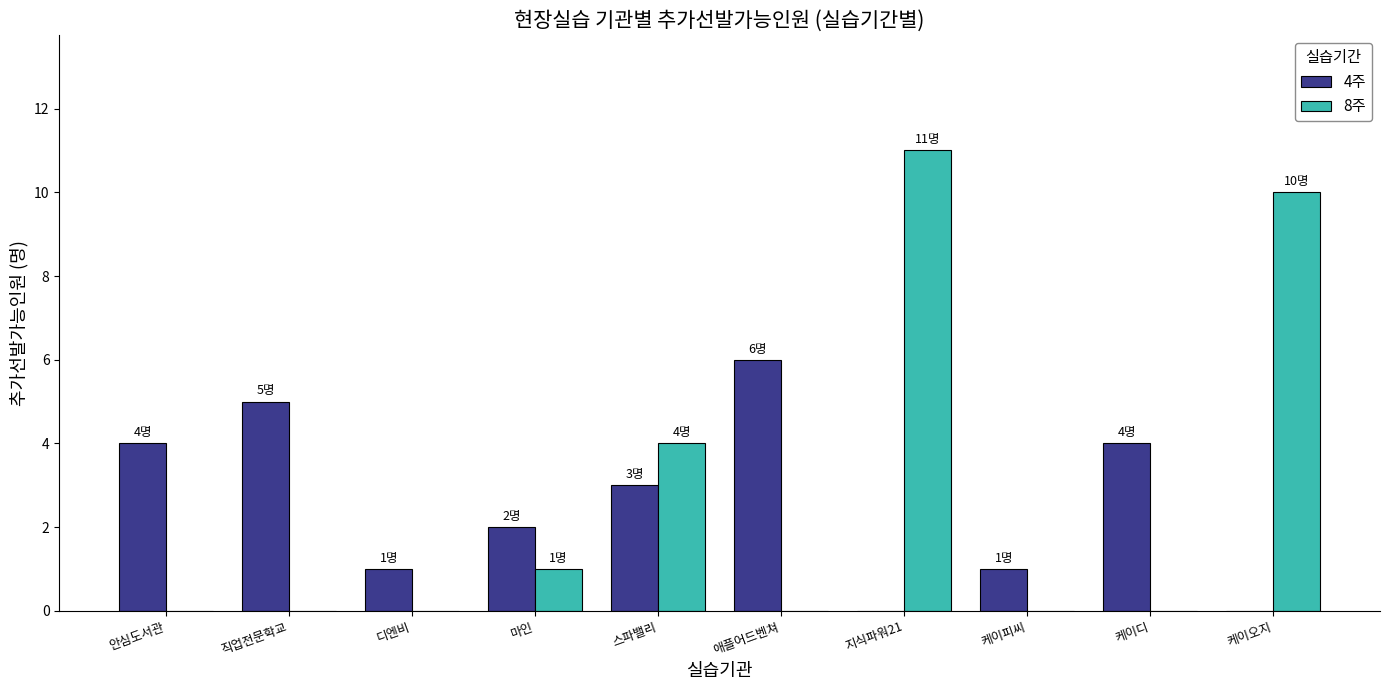

The value of 8주 at 안심도서관 is -7. True or false?

False